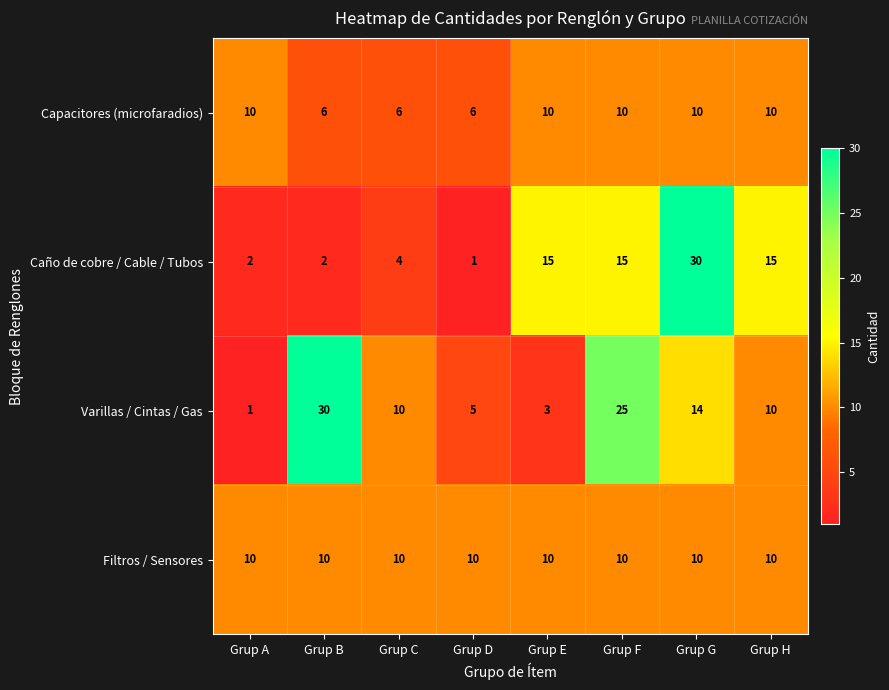

What is the difference between the maximum and minimum values in the Capacitores (microfaradios) series?

4